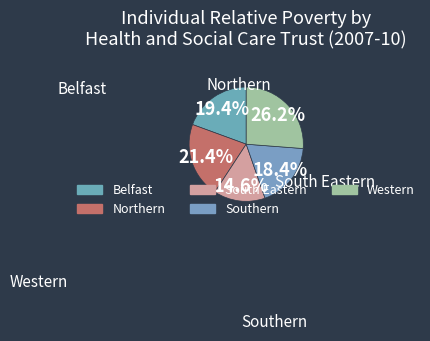

Rank the categories by value from lowest to highest.

South Eastern, Southern, Belfast, Northern, Western